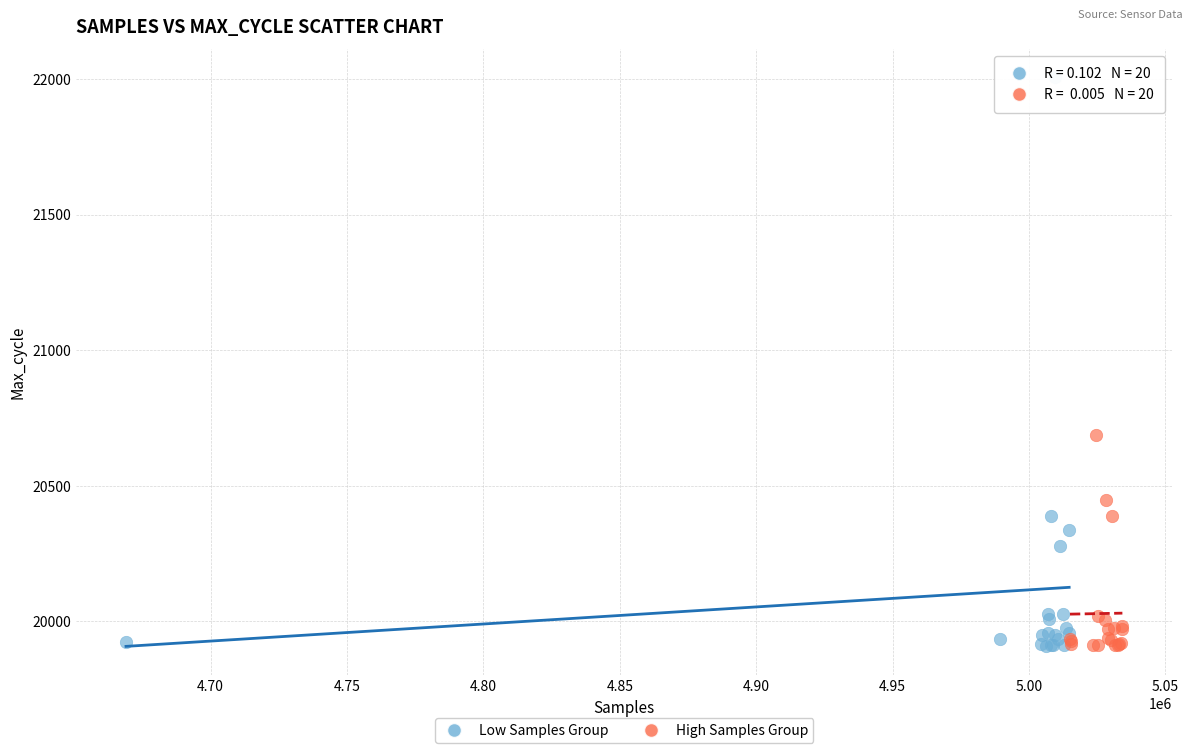

Which series has the widest spread of Y values?

Low Samples Group